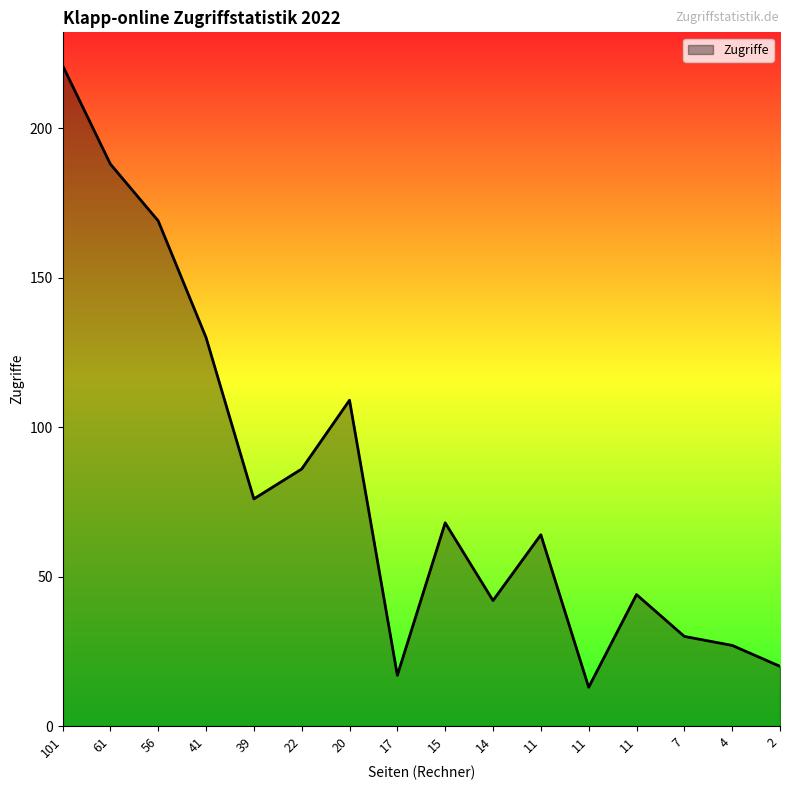

Reading left to right, what are all the values shown in this chart?

221	188	169	130	76	86	109	17	68	42	64	13	44	30	27	20